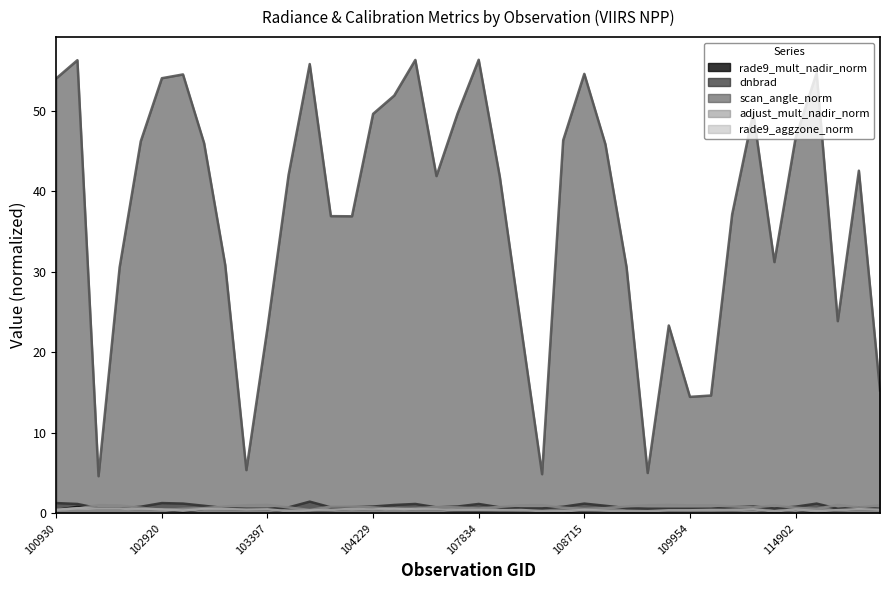

What is the spread (max minus min) of values at 103524?

55.5